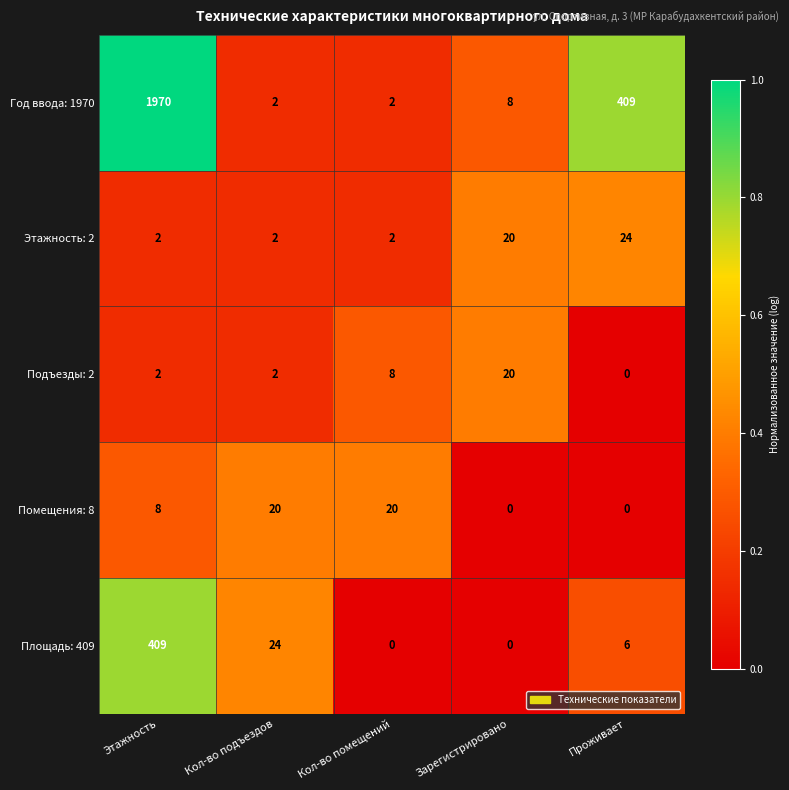

Reading left to right, what are all the values shown in this chart?

Год ввода: 1970: Этажность=1970	Кол-во подъездов=2	Кол-во помещений=2	Зарегистрировано=8	Проживает=409
Этажность: 2: Этажность=2	Кол-во подъездов=2	Кол-во помещений=2	Зарегистрировано=20	Проживает=24
Подъезды: 2: Этажность=2	Кол-во подъездов=2	Кол-во помещений=8	Зарегистрировано=20	Проживает=0
Помещения: 8: Этажность=8	Кол-во подъездов=20	Кол-во помещений=20	Зарегистрировано=0	Проживает=0
Площадь: 409: Этажность=409	Кол-во подъездов=24	Кол-во помещений=0	Зарегистрировано=0	Проживает=6